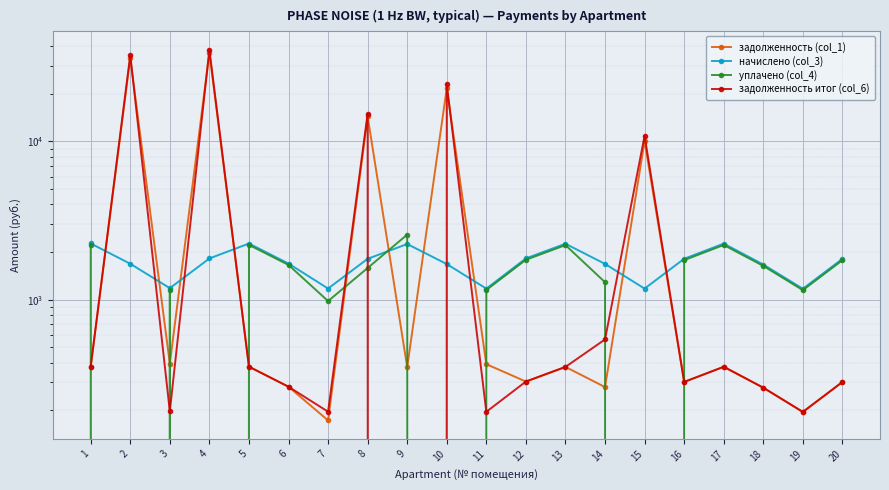

What is the difference between the уплачено (col_4) values at 6 and 12?

129.7